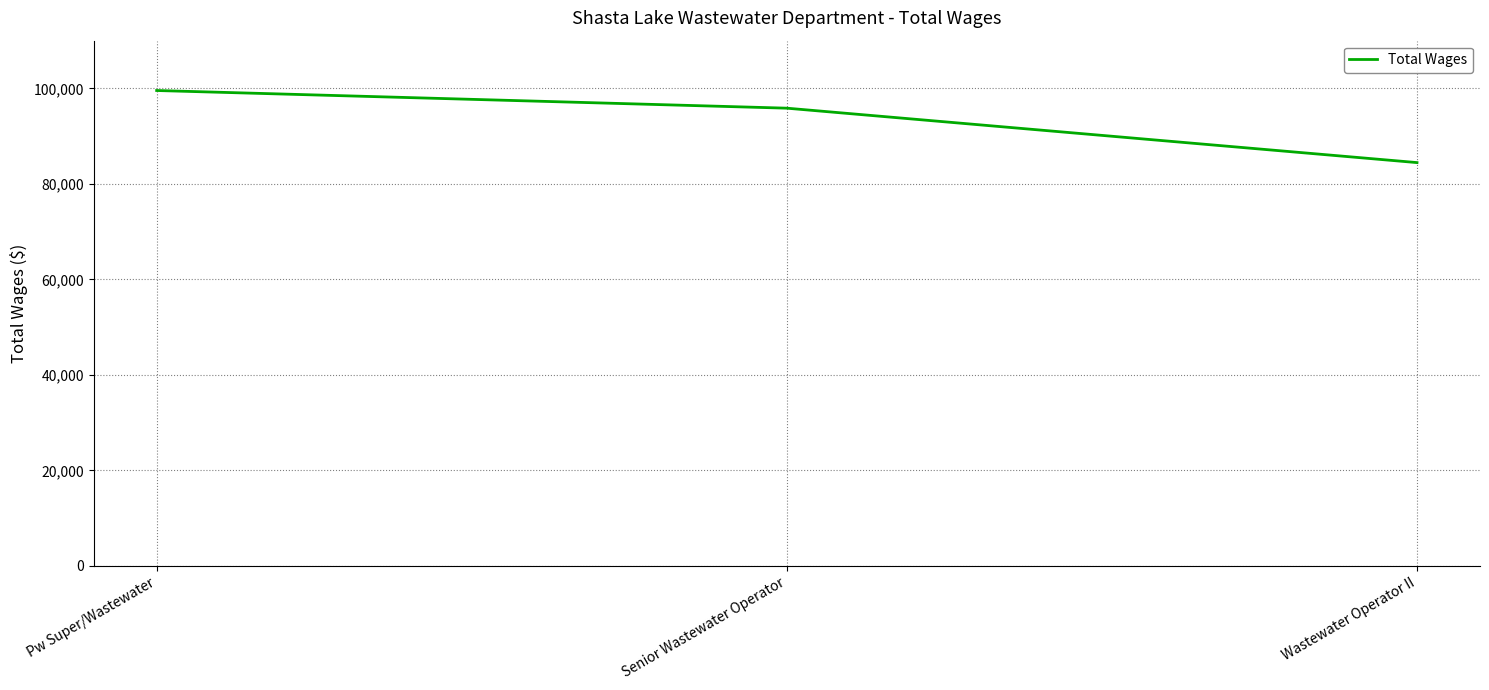

At which label is the value closest to 92015?

Senior Wastewater Operator